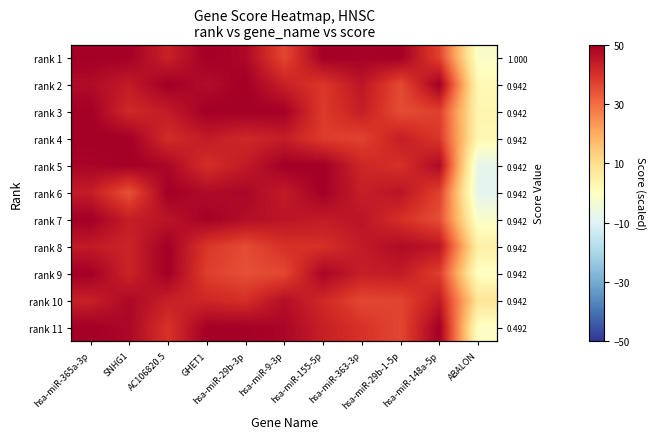

Rank the series by their maximum value, from highest to lowest.

rank 1, rank 2, rank 3, rank 4, rank 5, rank 7, rank 8, rank 9, rank 11, rank 6, rank 10